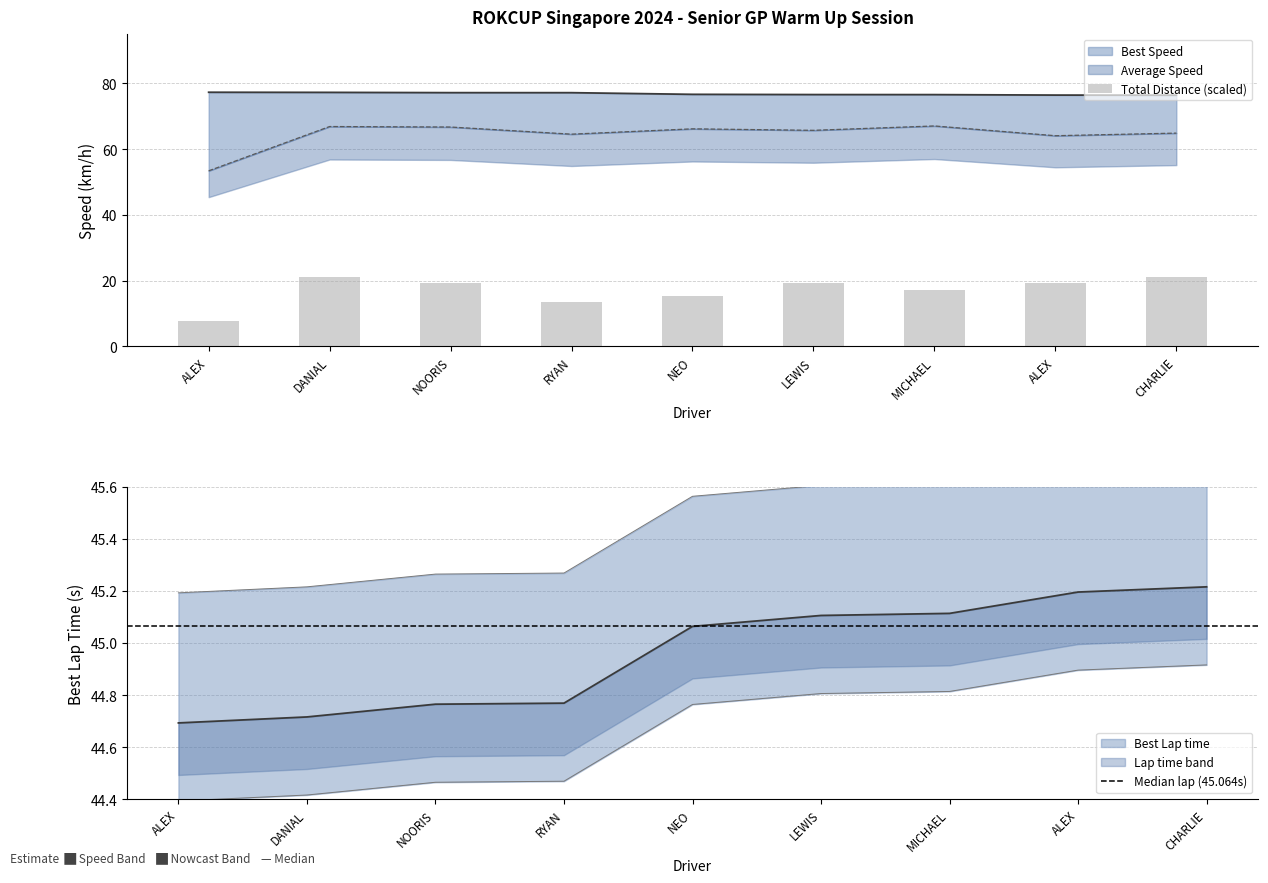

What is the maximum value shown in the chart?

77.3